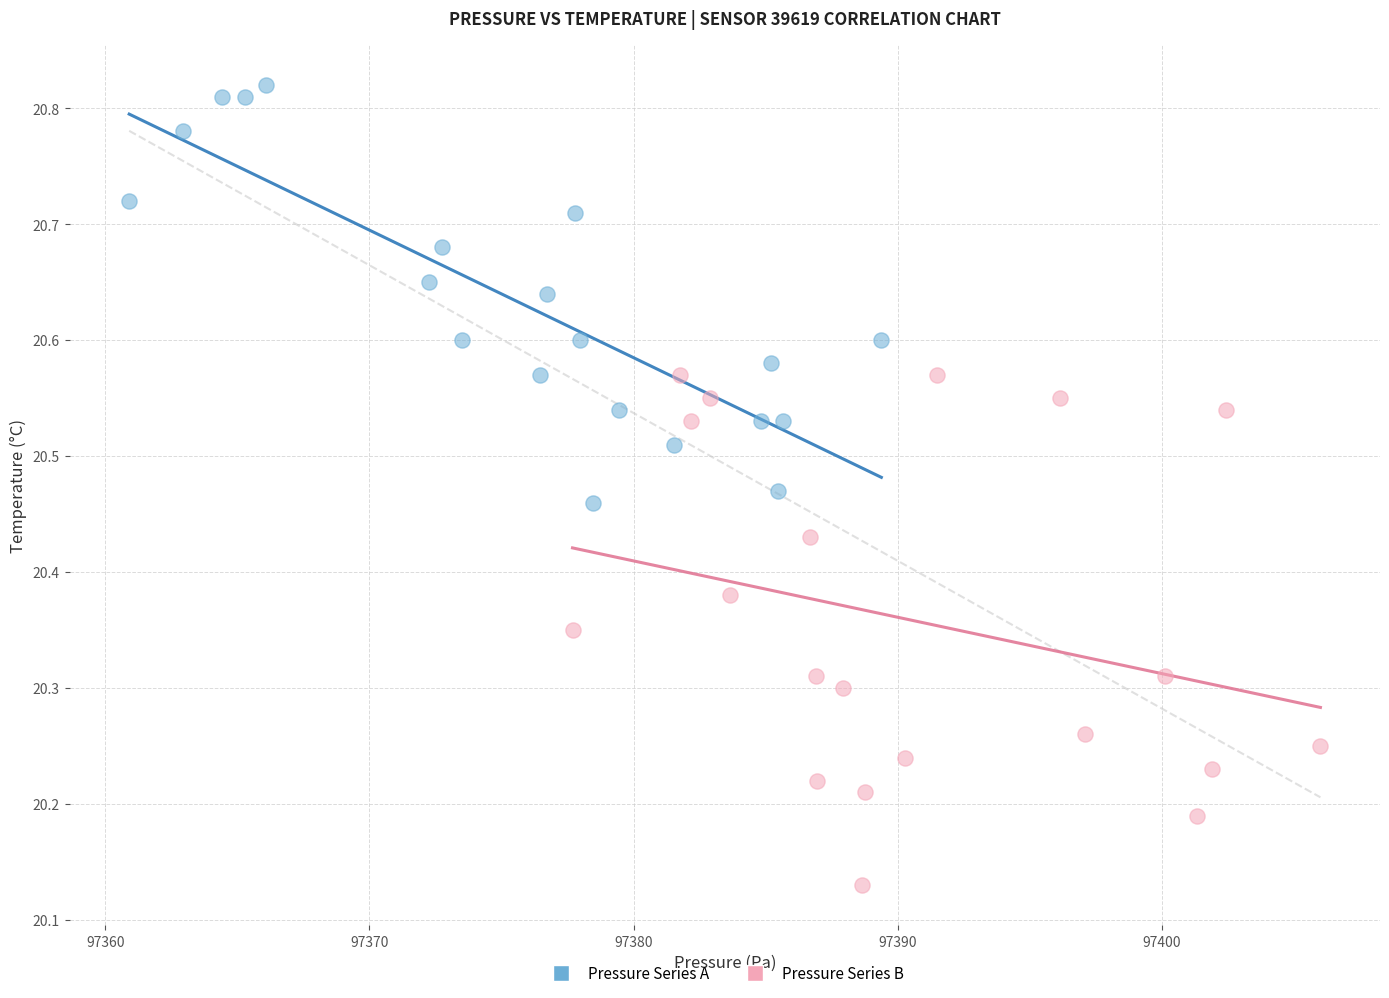

Which series has the widest spread of Y values?

Pressure Series B